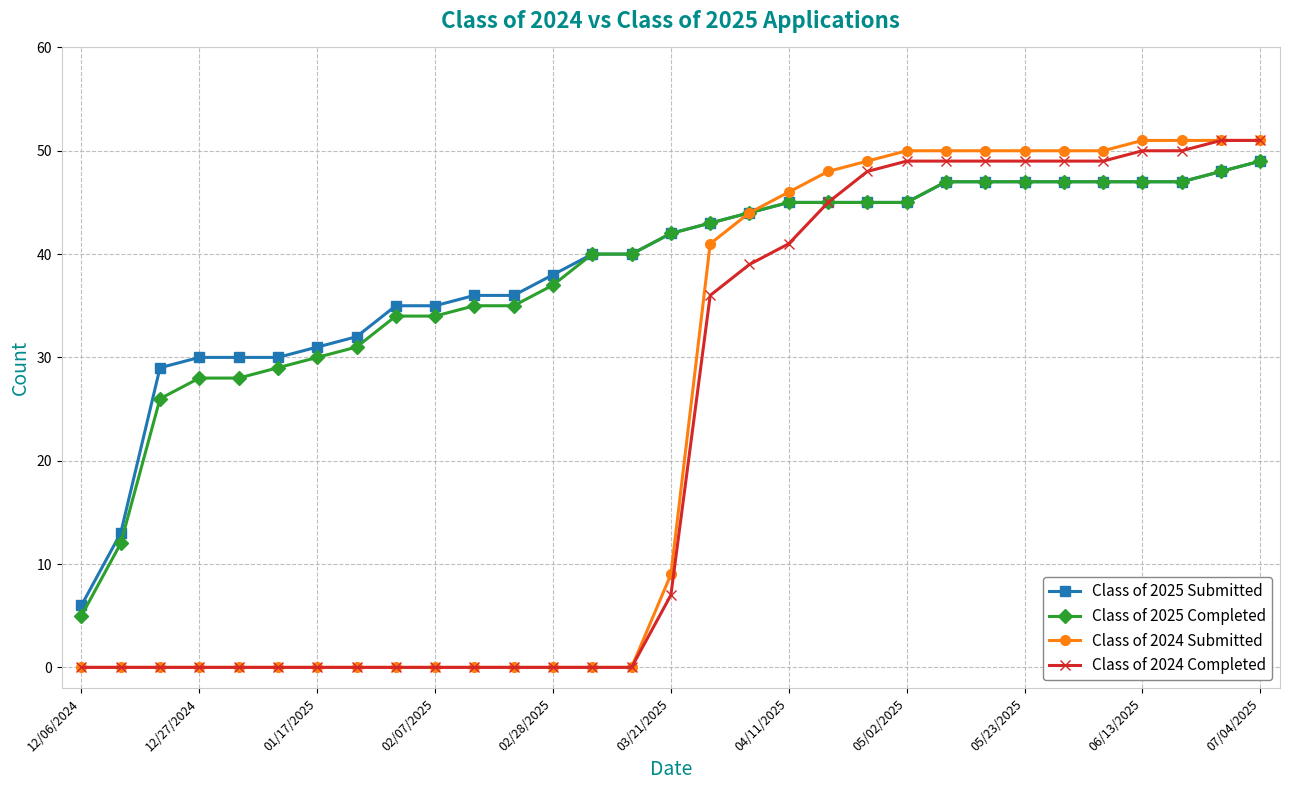

What is the lowest value of the Class of 2025 Completed series?

5